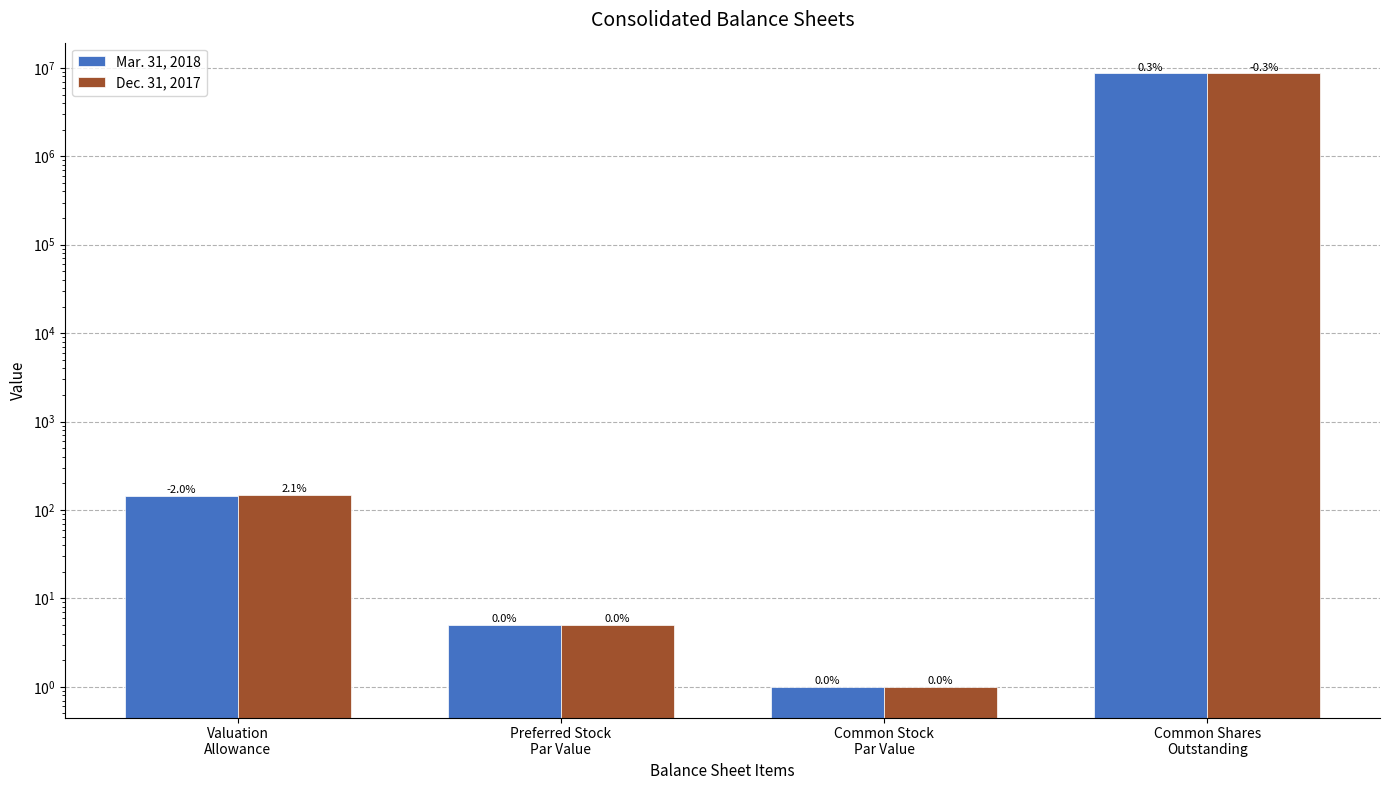

List the series in order of their peak value, lowest first.

Dec. 31, 2017, Mar. 31, 2018